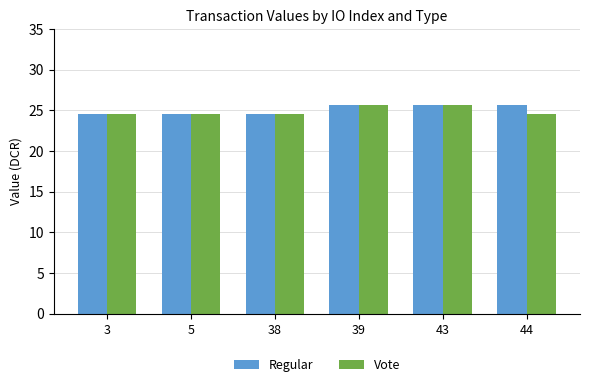

Are the bars horizontal?

No